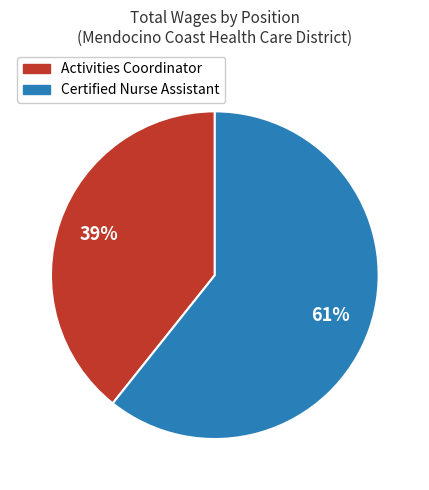

Between Certified Nurse Assistant and Activities Coordinator, which is larger?

Certified Nurse Assistant